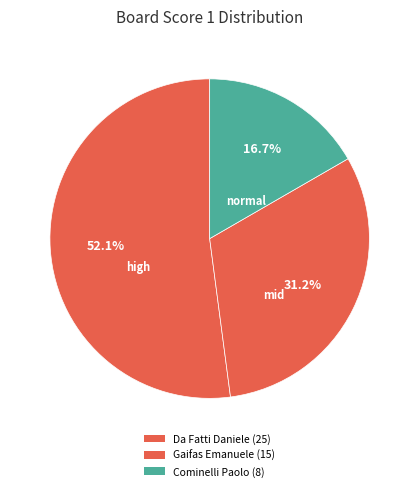

How many slices are in this pie chart?

3